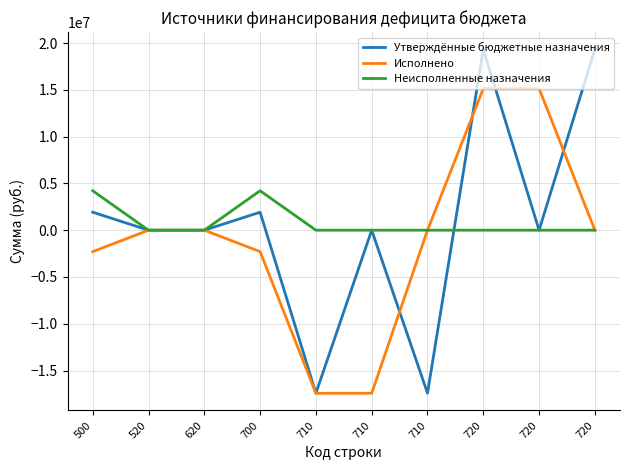

How many values in the Неисполненные назначения series exceed 0?

2